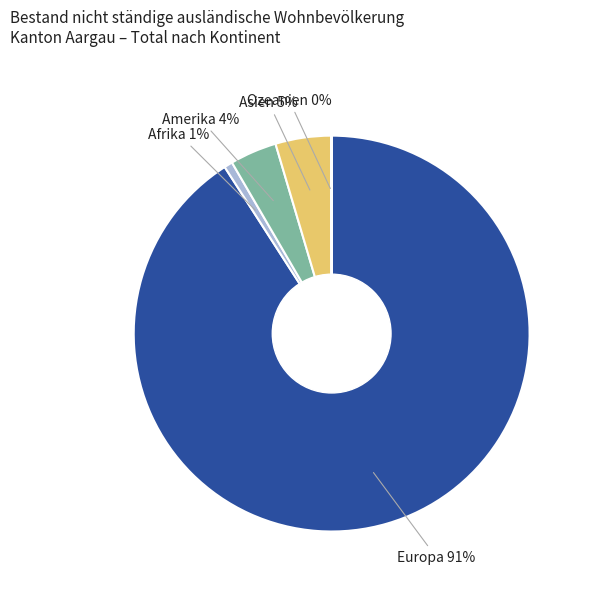

The Asien slice represents 18% of the pie. True or false?

False